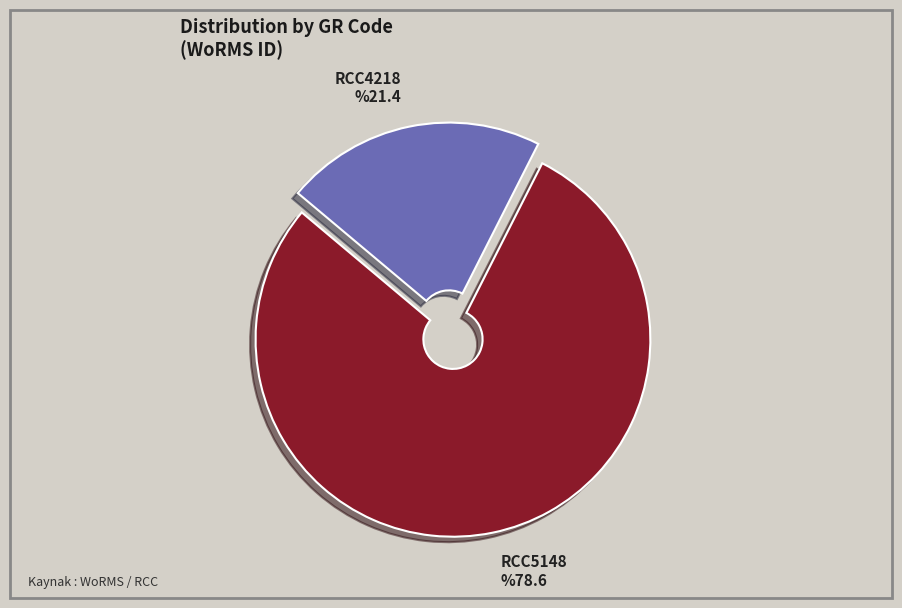

Between RCC5148 and RCC4218, which is larger?

RCC5148